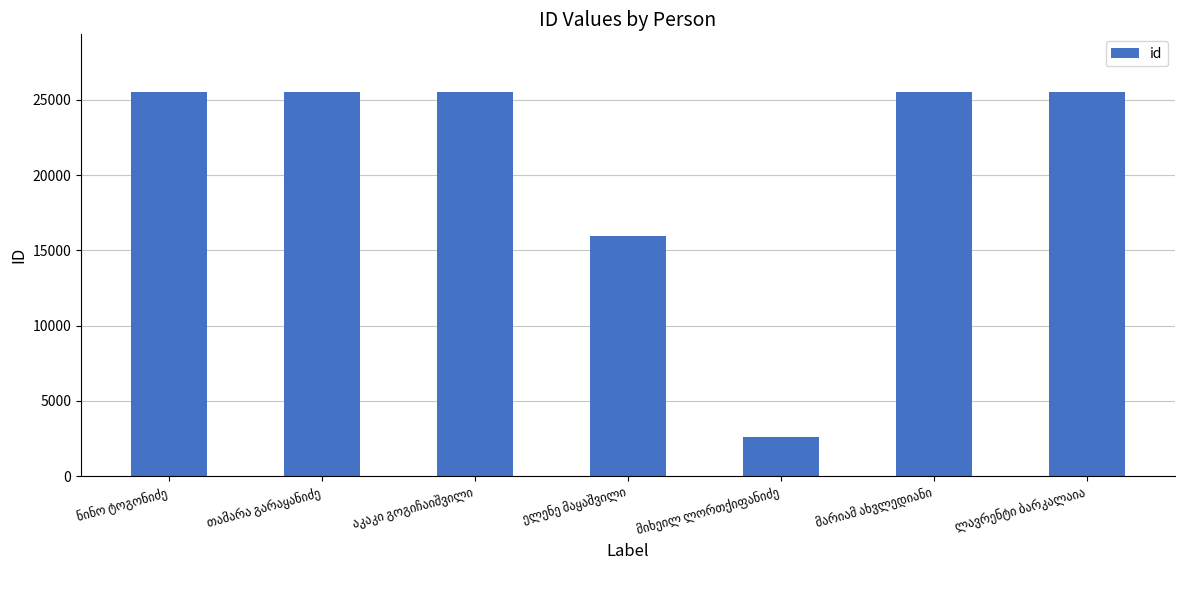

What is the maximum value shown in the chart?

25532